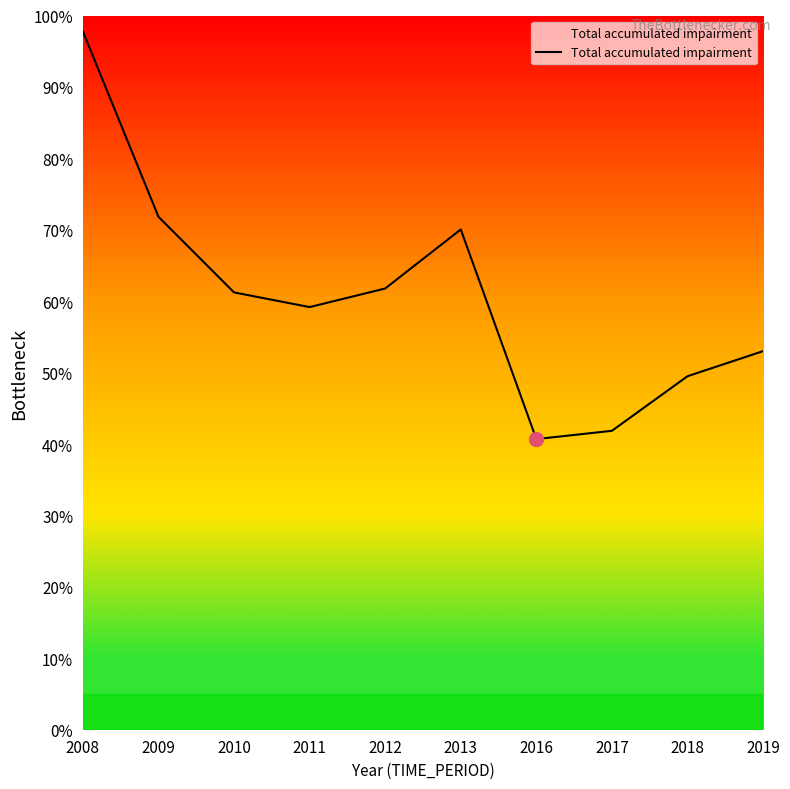

The chart shows a value of 71.8 at 2009. True or false?

True